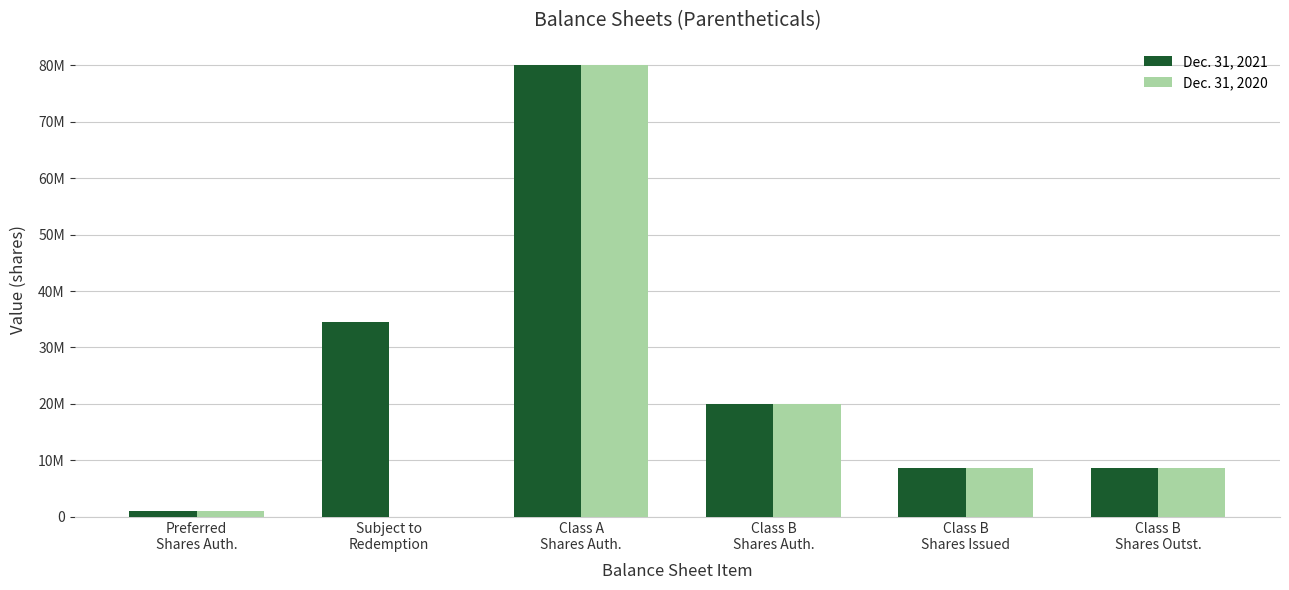

What are all the series names shown in the legend?

Dec. 31, 2021, Dec. 31, 2020